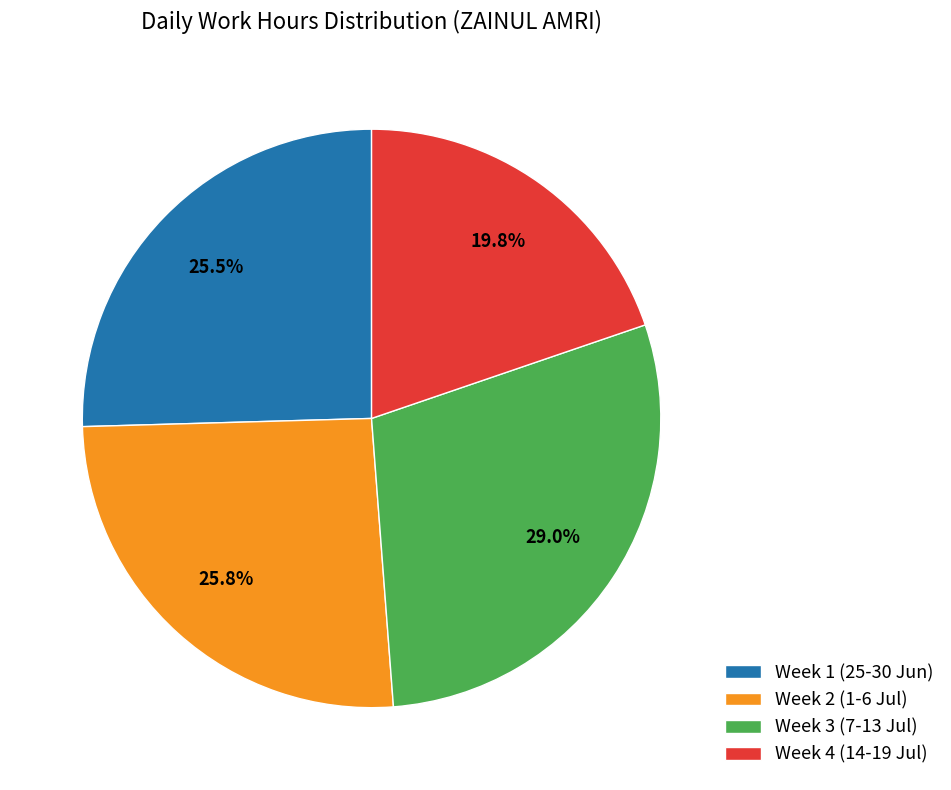

Between Week 3 (7-13 Jul) and Week 1 (25-30 Jun), which is larger?

Week 3 (7-13 Jul)